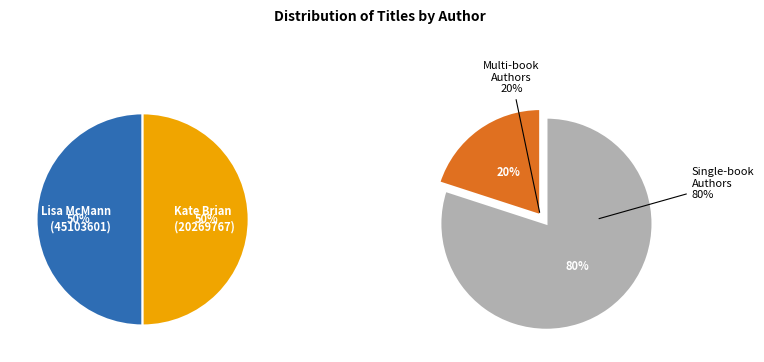

Count the number of slices in the pie.

2